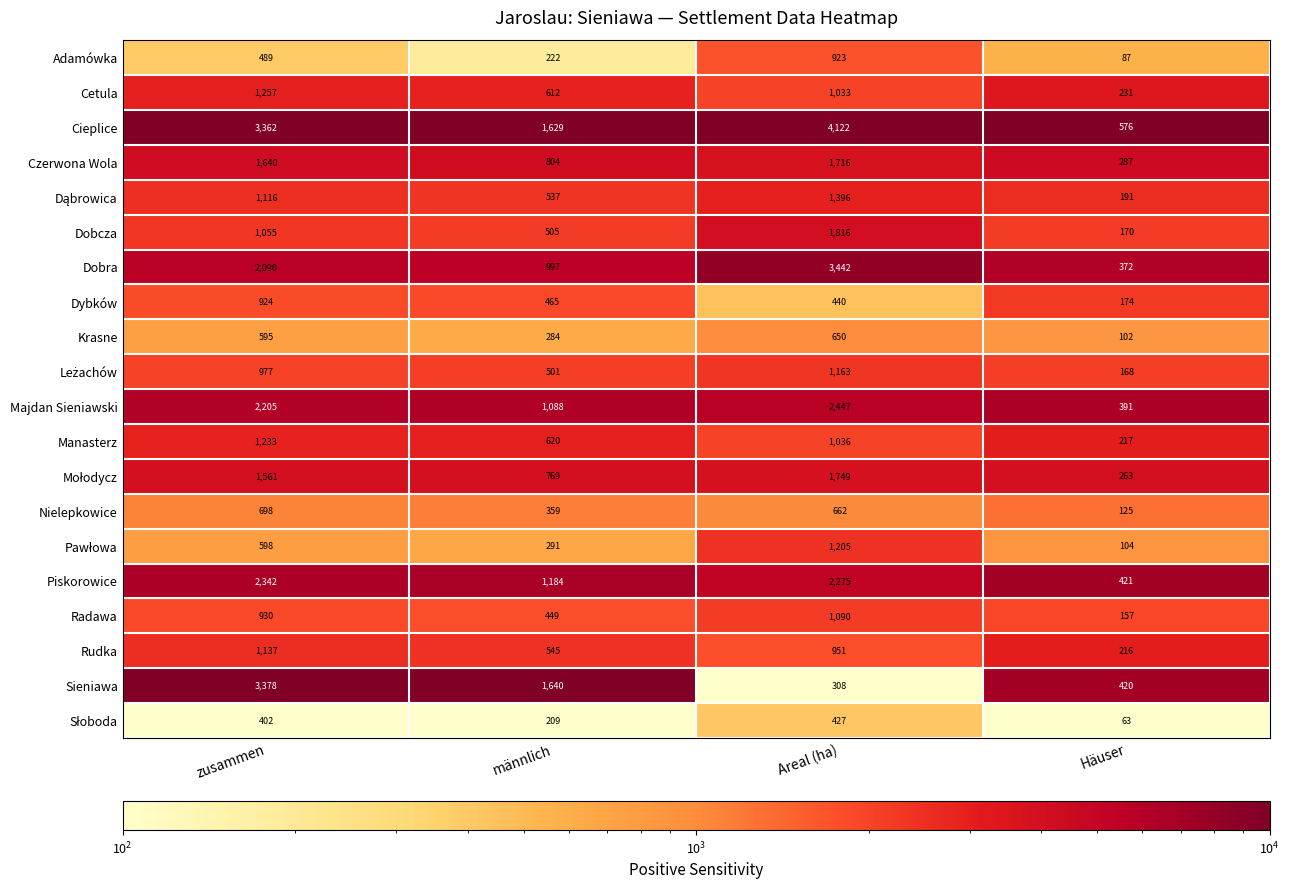

At which label is Adamówka closest to 505?

zusammen